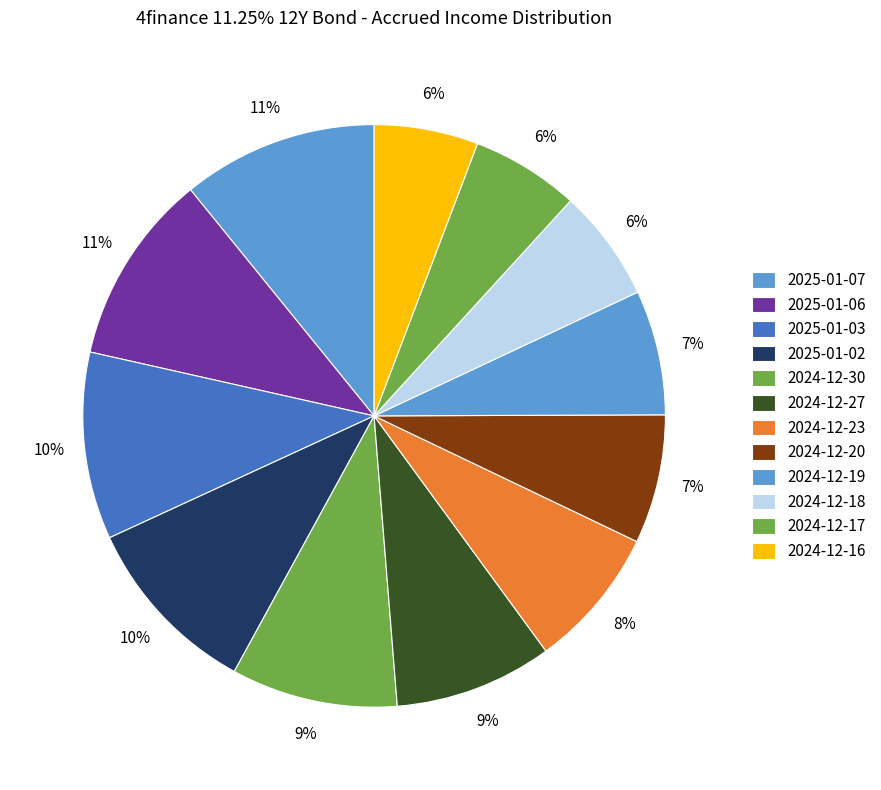

Do 2024-12-23 and 2024-12-17 together represent more than half of the pie?

No